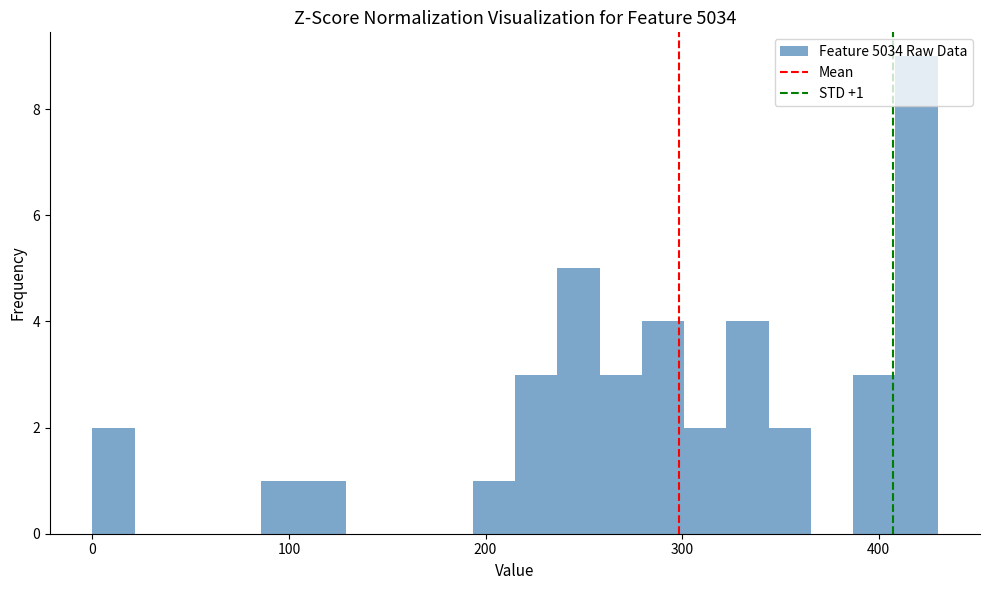

Read against the x-axis, roughly where is the centre of the tallest bar?

420